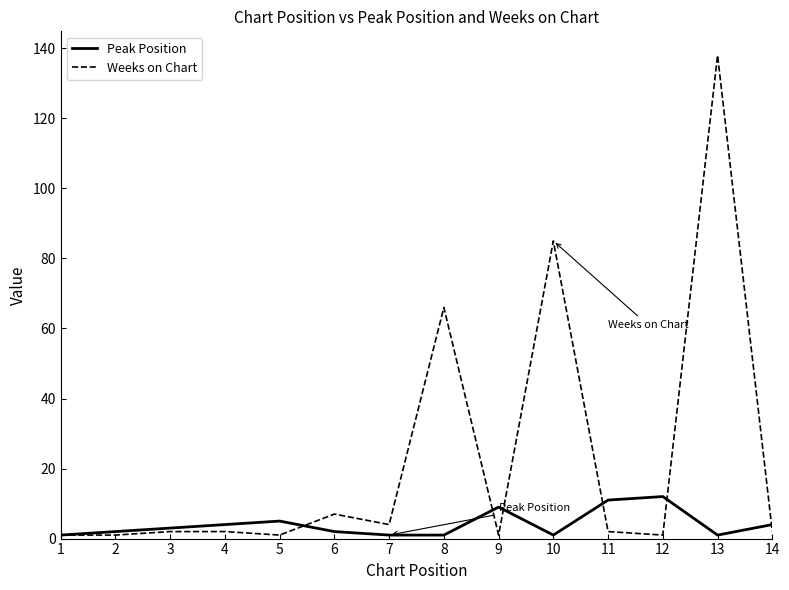

What is the sum of all Peak Position values?

57